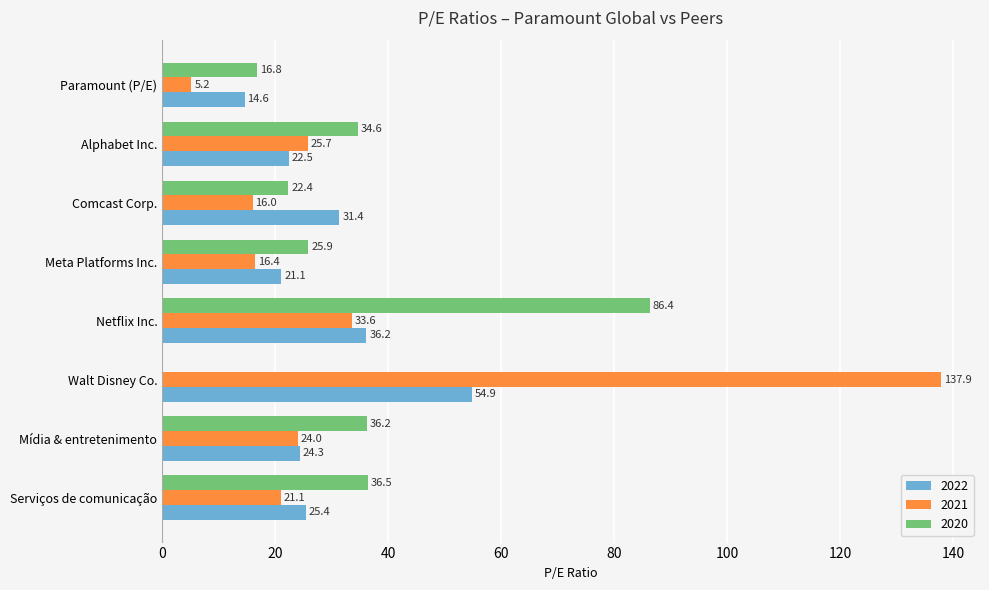

Which label corresponds to the largest value in the chart?

Walt Disney Co.